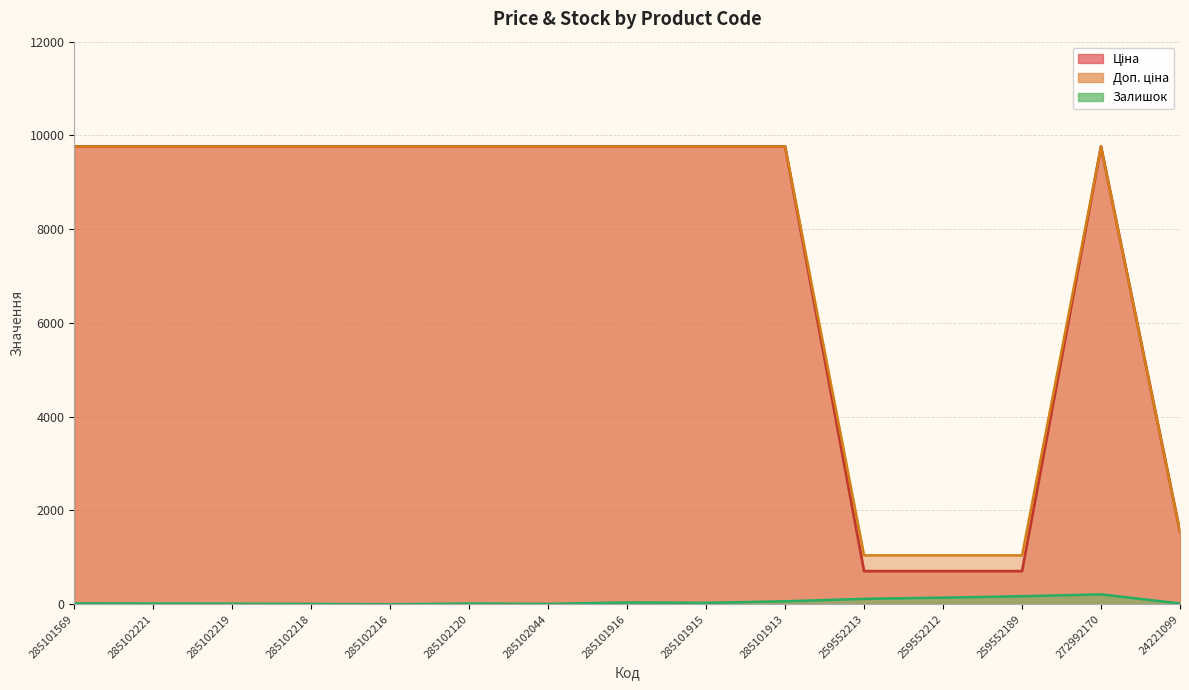

Between 285102221 and 285102044, which series saw the biggest shift?

Залишок